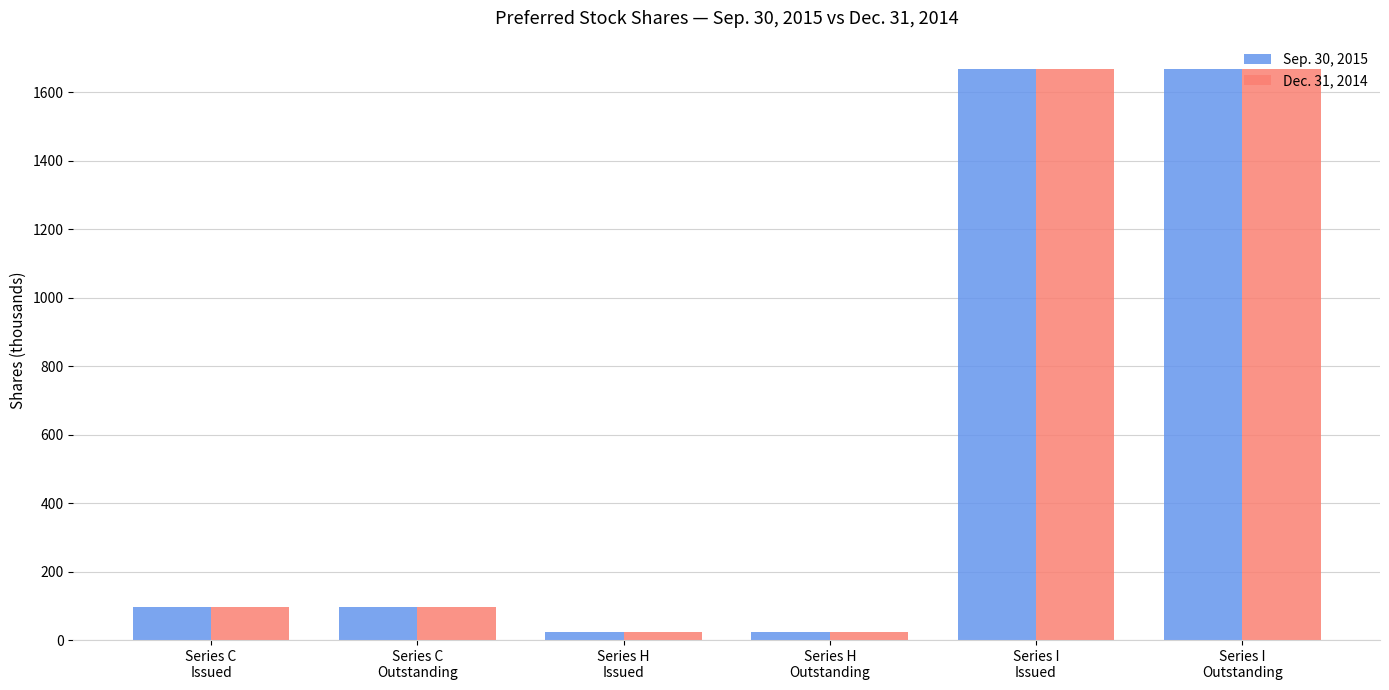

What is the sum of all Dec. 31, 2014 values?

3575.8